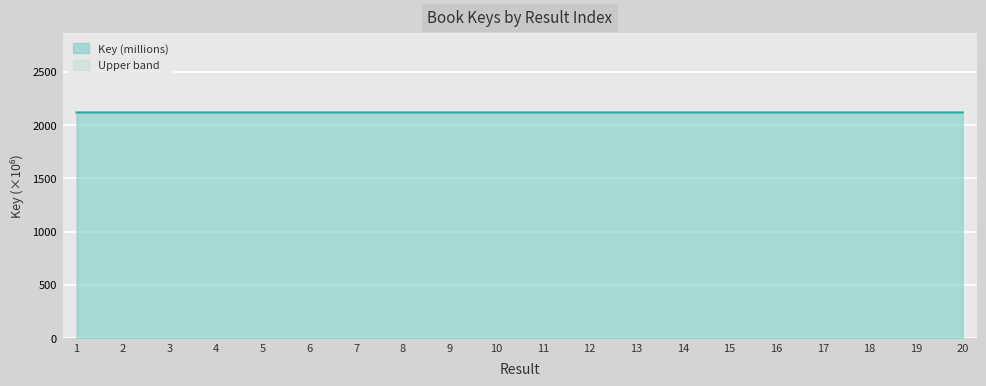

What value does the data have at 7?

2117.9